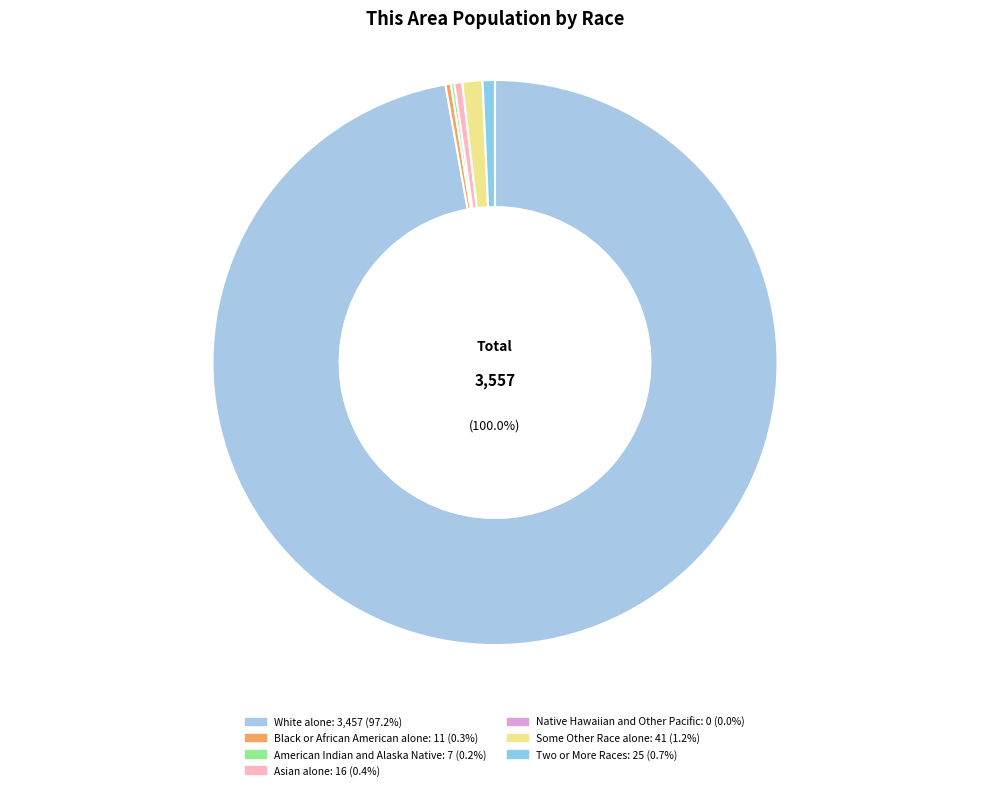

What is the smallest slice in the pie chart?

Native Hawaiian and Other Pacific